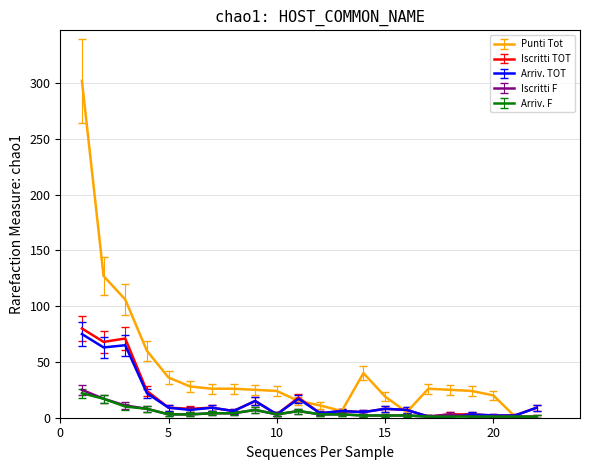

What is the maximum value shown in the chart?

302